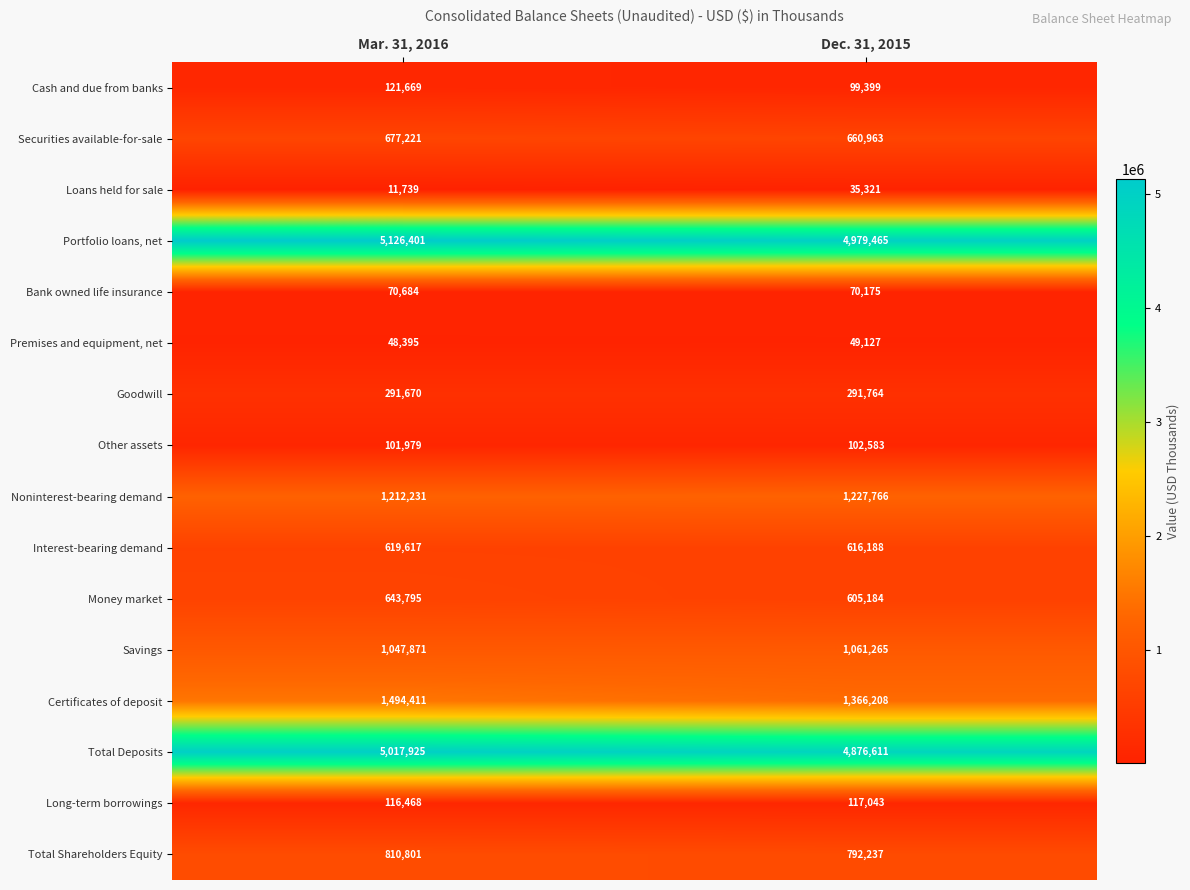

List the series in order of their peak value, lowest first.

Loans held for sale, Premises and equipment, net, Bank owned life insurance, Other assets, Long-term borrowings, Cash and due from banks, Goodwill, Interest-bearing demand, Money market, Securities available-for-sale, Total Shareholders Equity, Savings, Noninterest-bearing demand, Certificates of deposit, Total Deposits, Portfolio loans, net